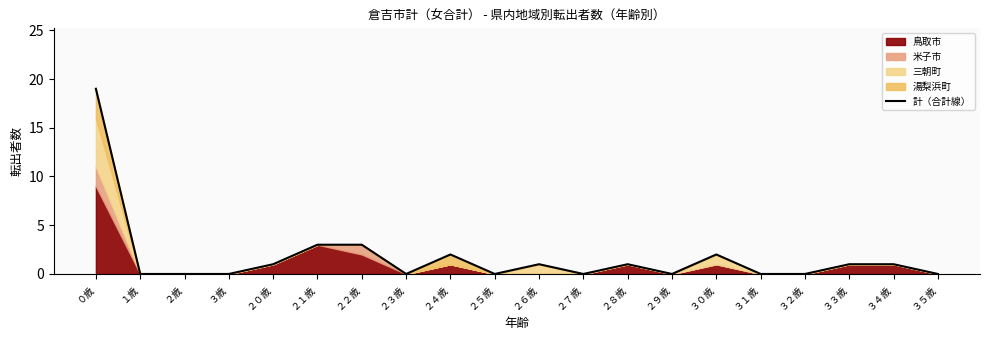

How many points are lower than both their immediate neighbors (excluding endpoints)?

4